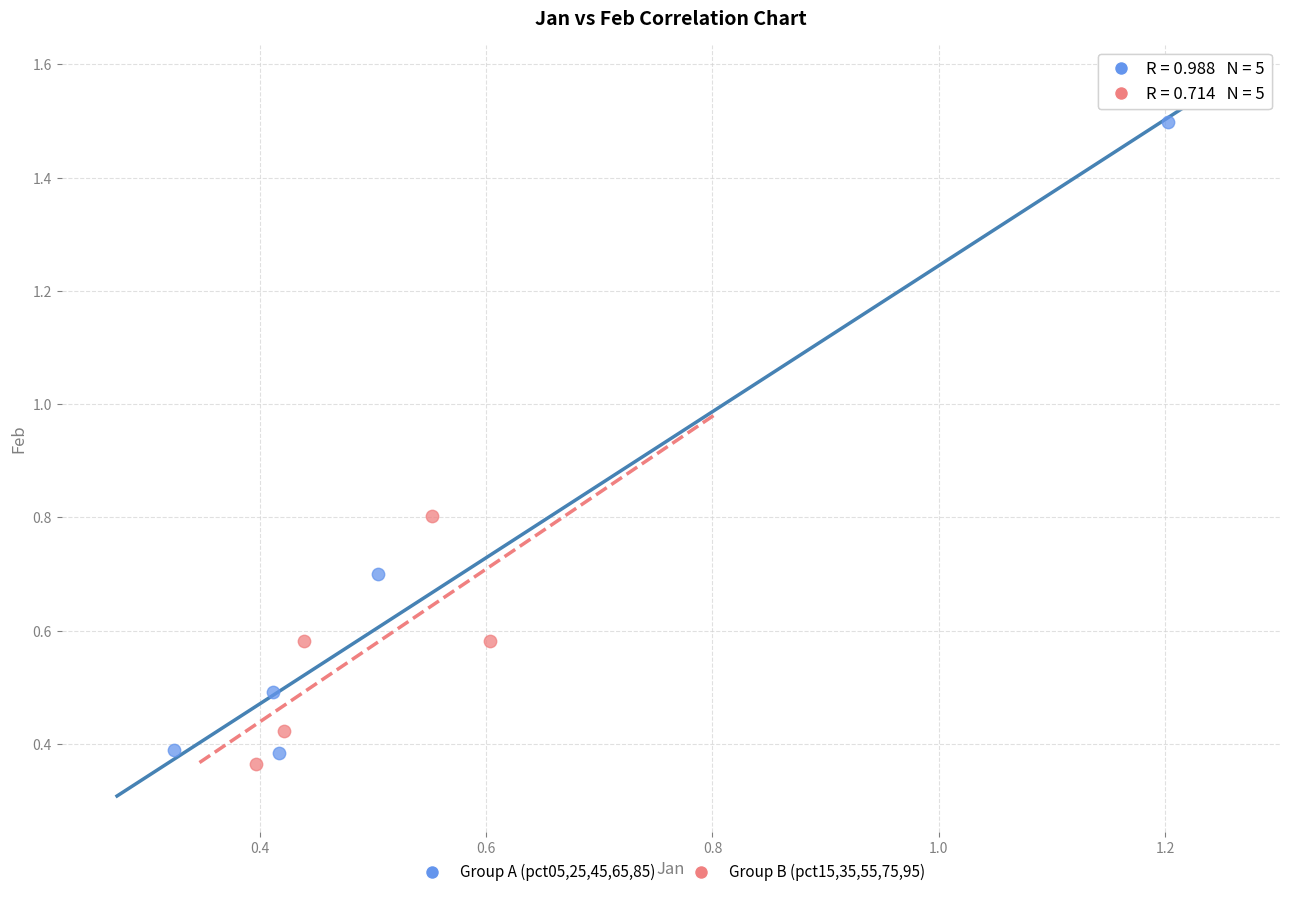

Which series has the widest spread of Y values?

Group A (pct05,25,45,65,85)